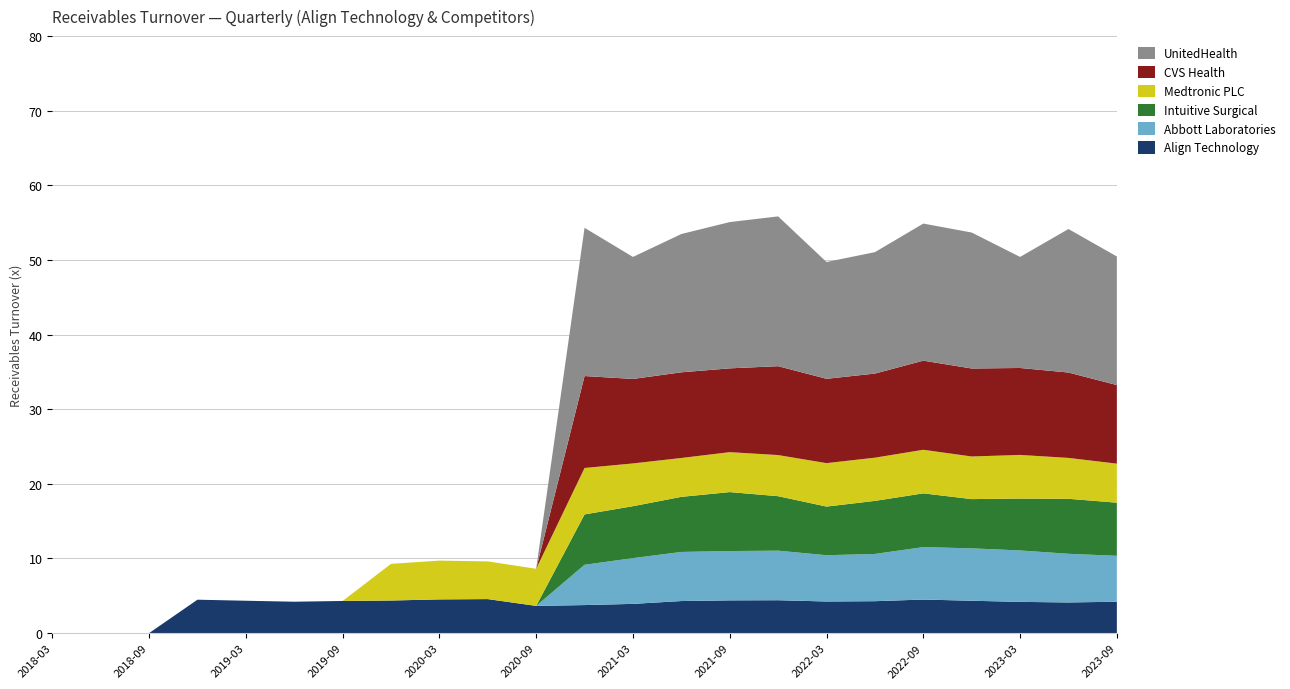

Reading left to right, extract all data points from this chart.

Align Technology: 2018-03-31=0.0	2018-06-30=0.0	2018-09-30=0.0	2018-12-31=4.5	2019-03-31=4.3	2019-06-30=4.2	2019-09-30=4.3	2019-12-31=4.4	2020-03-31=4.5	2020-06-30=4.6	2020-09-30=3.6	2020-12-31=3.8	2021-03-31=3.9	2021-06-30=4.3	2021-09-30=4.4	2021-12-31=4.4	2022-03-31=4.2	2022-06-30=4.3	2022-09-30=4.5	2022-12-31=4.3	2023-03-31=4.2	2023-06-30=4.1	2023-09-30=4.2
Abbott Laboratories: 2018-03-31=0.0	2018-06-30=0.0	2018-09-30=0.0	2018-12-31=0.0	2019-03-31=0.0	2019-06-30=0.0	2019-09-30=0.0	2019-12-31=0.0	2020-03-31=0.0	2020-06-30=0.0	2020-09-30=0.0	2020-12-31=5.4	2021-03-31=6.1	2021-06-30=6.6	2021-09-30=6.6	2021-12-31=6.6	2022-03-31=6.2	2022-06-30=6.3	2022-09-30=7.0	2022-12-31=7.0	2023-03-31=6.9	2023-06-30=6.5	2023-09-30=6.2
Intuitive Surgical: 2018-03-31=0.0	2018-06-30=0.0	2018-09-30=0.0	2018-12-31=0.0	2019-03-31=0.0	2019-06-30=0.0	2019-09-30=0.0	2019-12-31=0.0	2020-03-31=0.0	2020-06-30=0.0	2020-09-30=0.0	2020-12-31=6.8	2021-03-31=7.0	2021-06-30=7.4	2021-09-30=7.9	2021-12-31=7.3	2022-03-31=6.5	2022-06-30=7.1	2022-09-30=7.2	2022-12-31=6.6	2023-03-31=7.0	2023-06-30=7.4	2023-09-30=7.1
Medtronic PLC: 2018-03-31=0.0	2018-06-30=0.0	2018-09-30=0.0	2018-12-31=0.0	2019-03-31=0.0	2019-06-30=0.0	2019-09-30=0.0	2019-12-31=4.9	2020-03-31=5.2	2020-06-30=5.0	2020-09-30=5.0	2020-12-31=6.2	2021-03-31=5.7	2021-06-30=5.2	2021-09-30=5.3	2021-12-31=5.5	2022-03-31=5.8	2022-06-30=5.8	2022-09-30=5.8	2022-12-31=5.7	2023-03-31=5.8	2023-06-30=5.5	2023-09-30=5.2
CVS Health: 2018-03-31=0.0	2018-06-30=0.0	2018-09-30=0.0	2018-12-31=0.0	2019-03-31=0.0	2019-06-30=0.0	2019-09-30=0.0	2019-12-31=0.0	2020-03-31=0.0	2020-06-30=0.0	2020-09-30=0.0	2020-12-31=12.3	2021-03-31=11.3	2021-06-30=11.5	2021-09-30=11.2	2021-12-31=11.9	2022-03-31=11.3	2022-06-30=11.3	2022-09-30=11.9	2022-12-31=11.8	2023-03-31=11.7	2023-06-30=11.4	2023-09-30=10.5
UnitedHealth: 2018-03-31=0.0	2018-06-30=0.0	2018-09-30=0.0	2018-12-31=0.0	2019-03-31=0.0	2019-06-30=0.0	2019-09-30=0.0	2019-12-31=0.0	2020-03-31=0.0	2020-06-30=0.0	2020-09-30=0.0	2020-12-31=19.9	2021-03-31=16.4	2021-06-30=18.5	2021-09-30=19.6	2021-12-31=20.1	2022-03-31=15.7	2022-06-30=16.3	2022-09-30=18.4	2022-12-31=18.2	2023-03-31=14.9	2023-06-30=19.2	2023-09-30=17.2